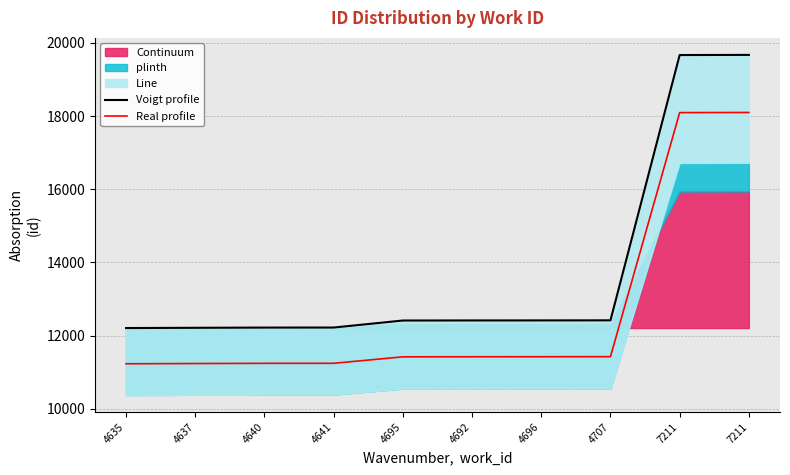

What is the value of the Voigt profile point at the 7th from the left?

12415.0